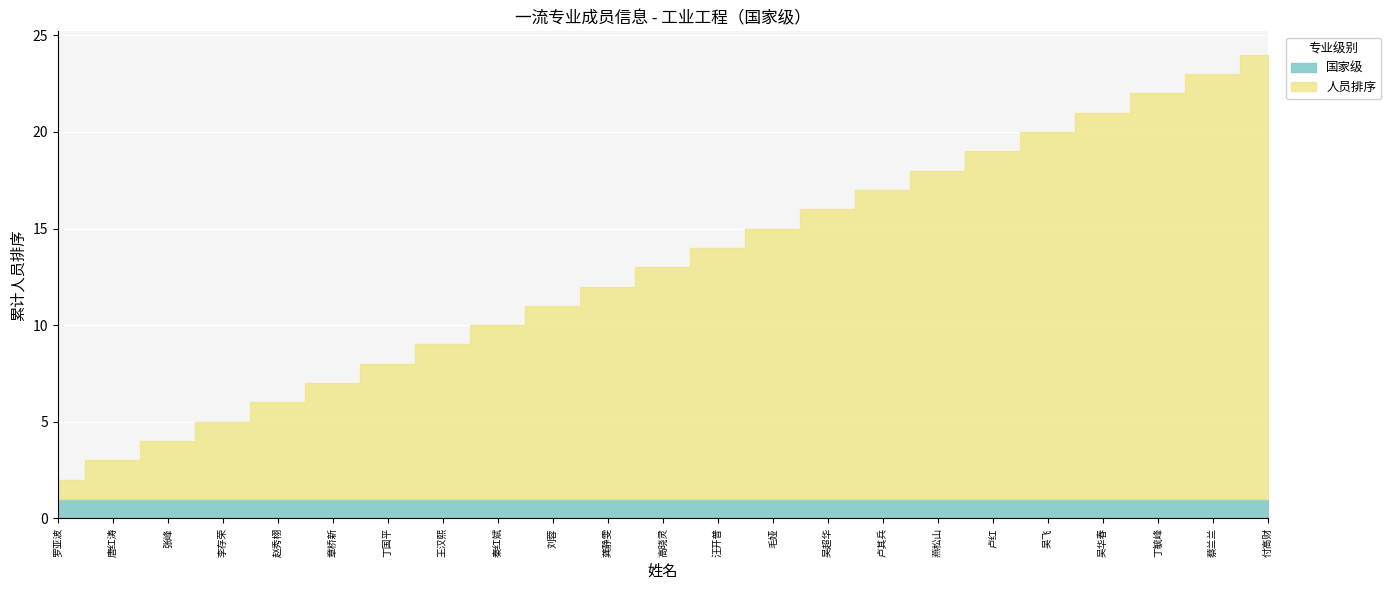

List the series in order of their peak value, highest first.

人员排序, 国家级